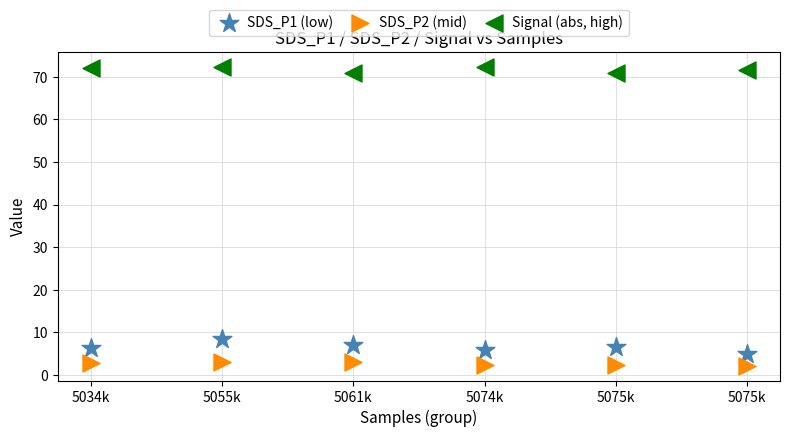

Across all series, what Y value is closest to 37?

8.5